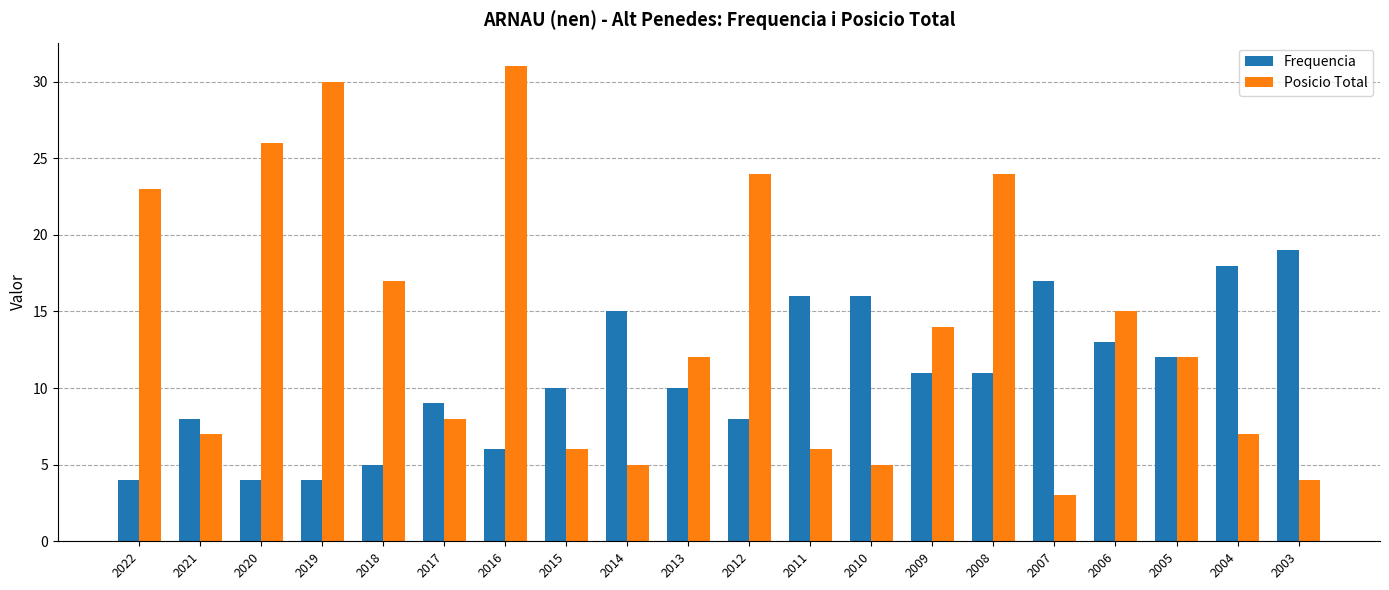

At which label does Frequencia reach its peak?

2003